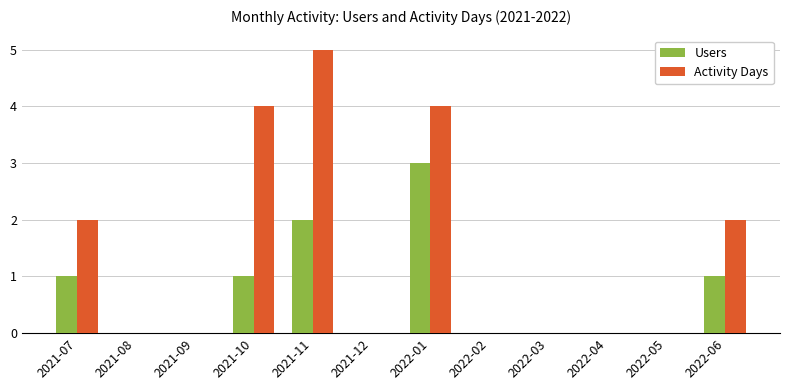

Count the Users values in the range 0 to 1.

10